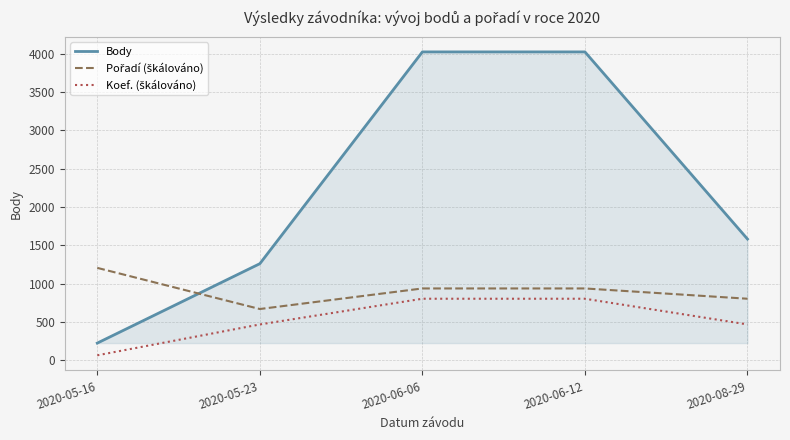

Which category has the lowest value across all series?

2020-05-16